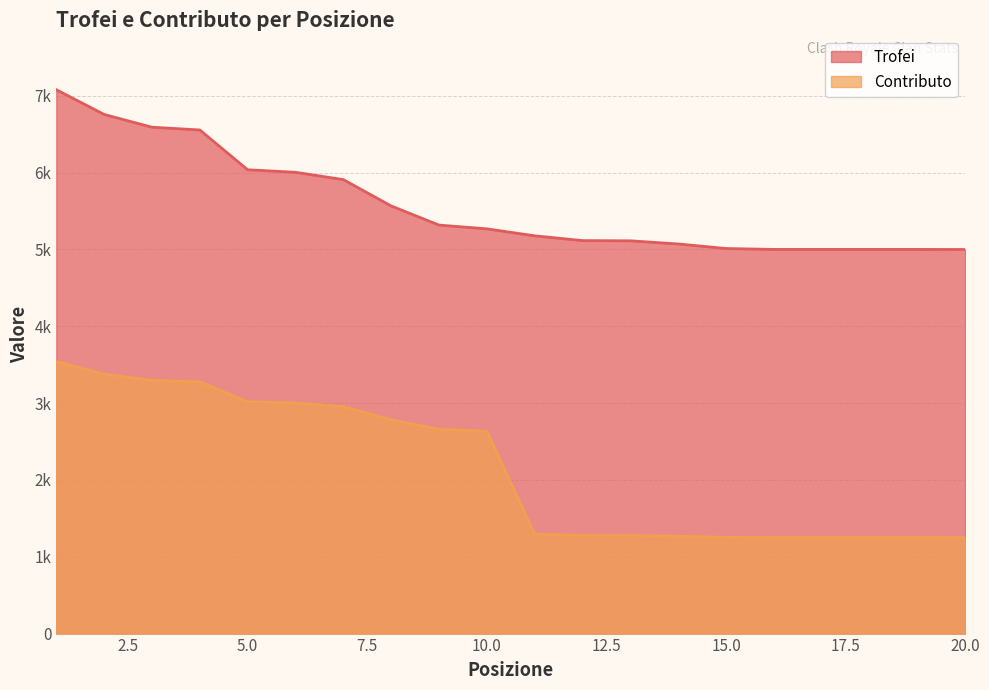

Rank the series at 7 from highest to lowest value.

Trofei, Contributo